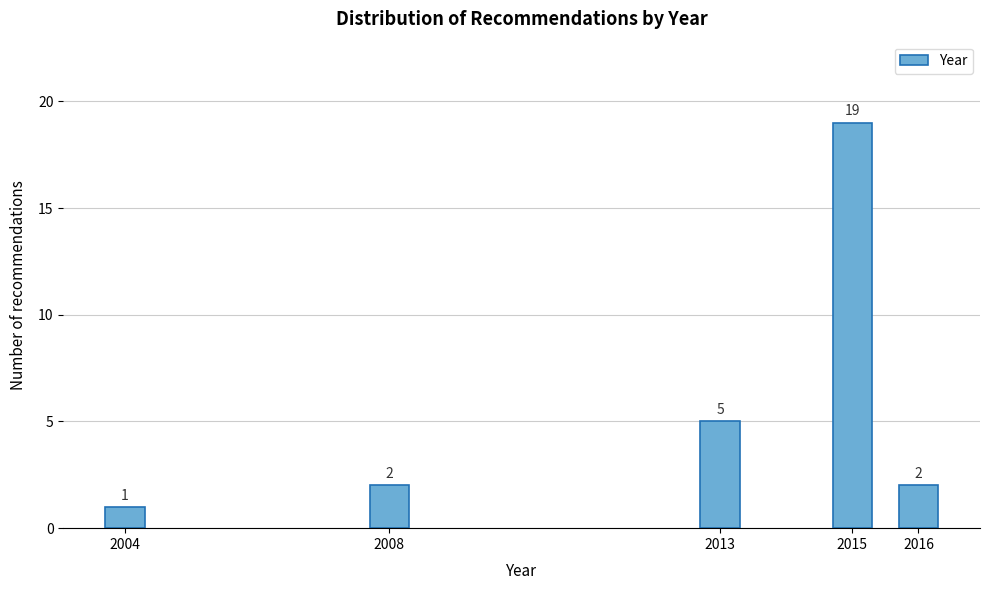

Reading left to right, transcribe all the data shown in this chart.

2004=1	2008=2	2013=5	2015=19	2016=2